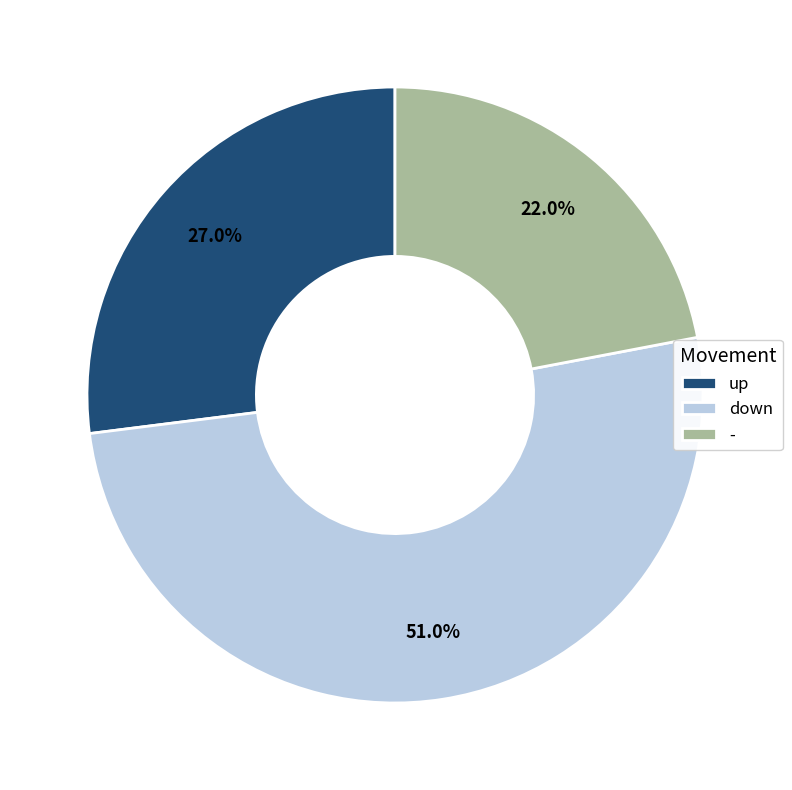

How many slices are in this pie chart?

3